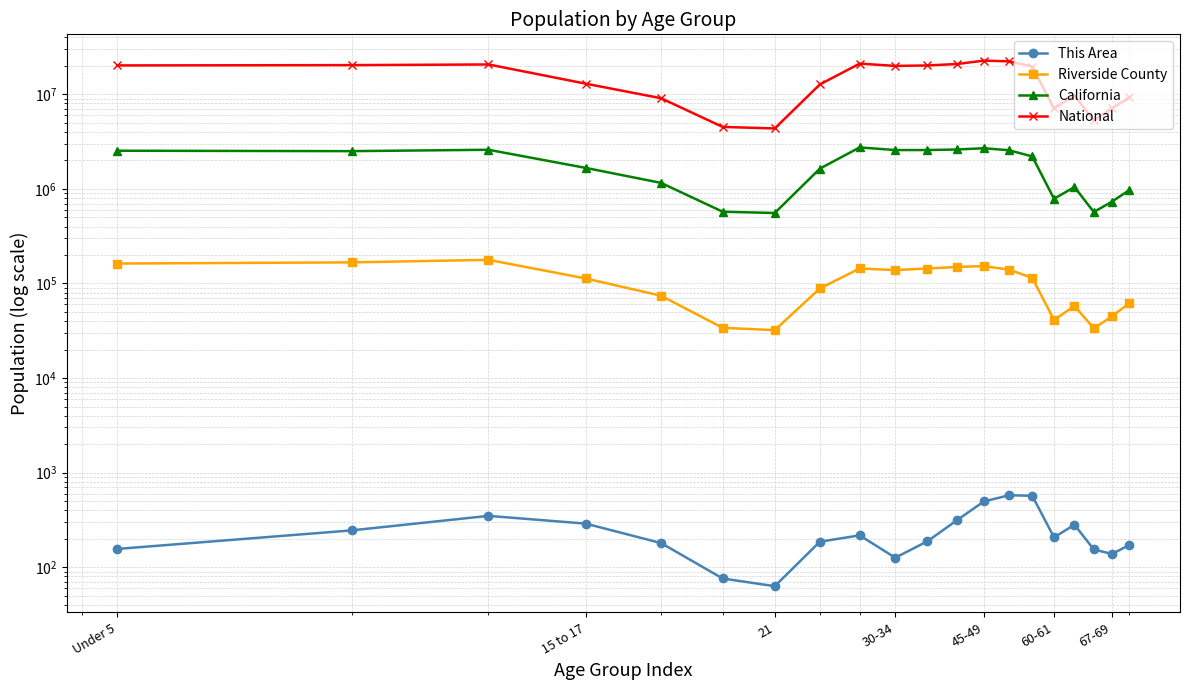

Does the chart have visible grid lines?

Yes